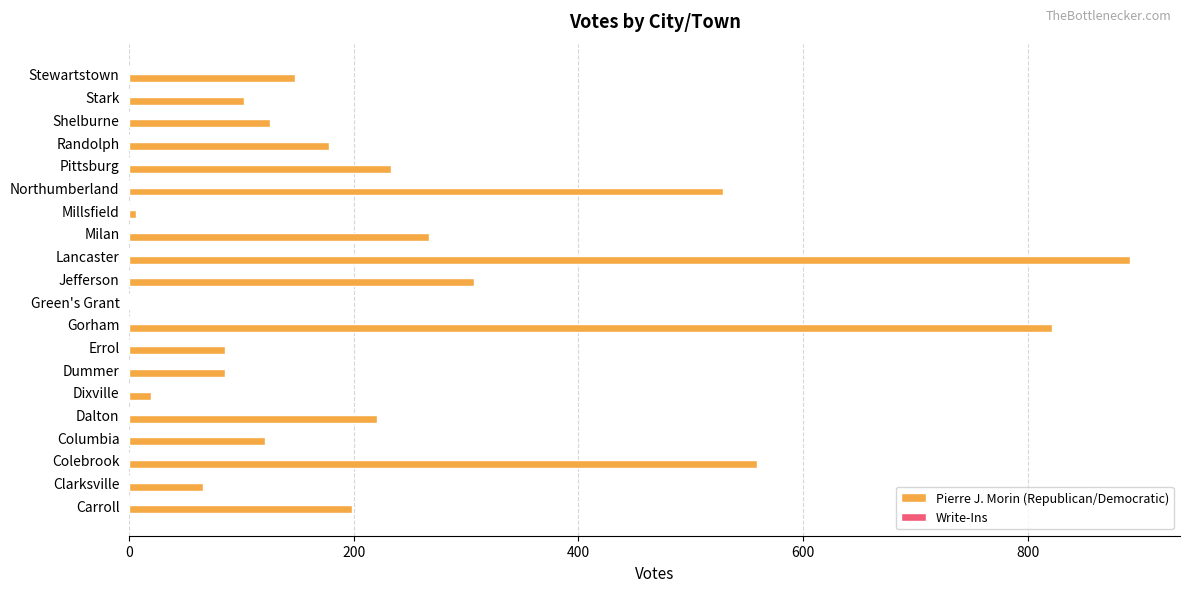

What is the sum of all values?

4963